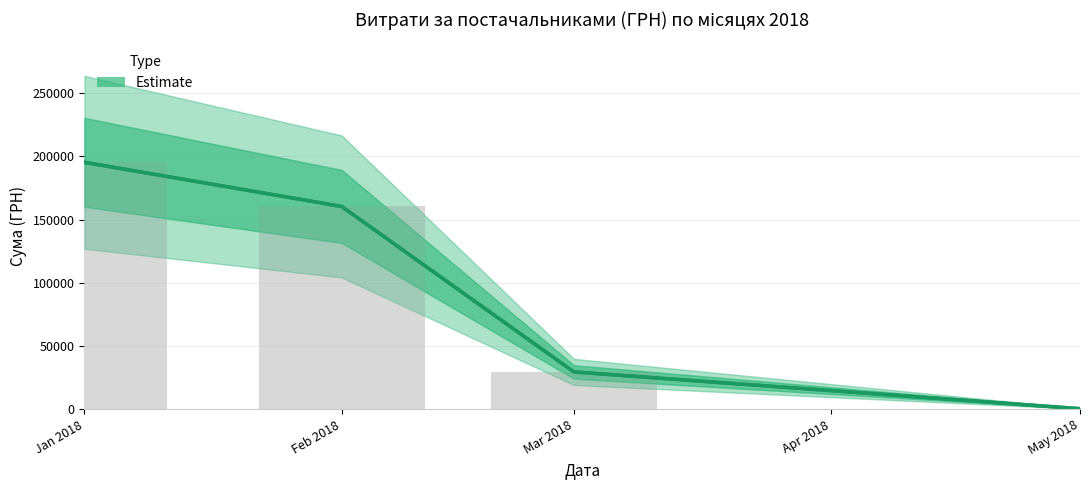

How many bars are there in total?

4